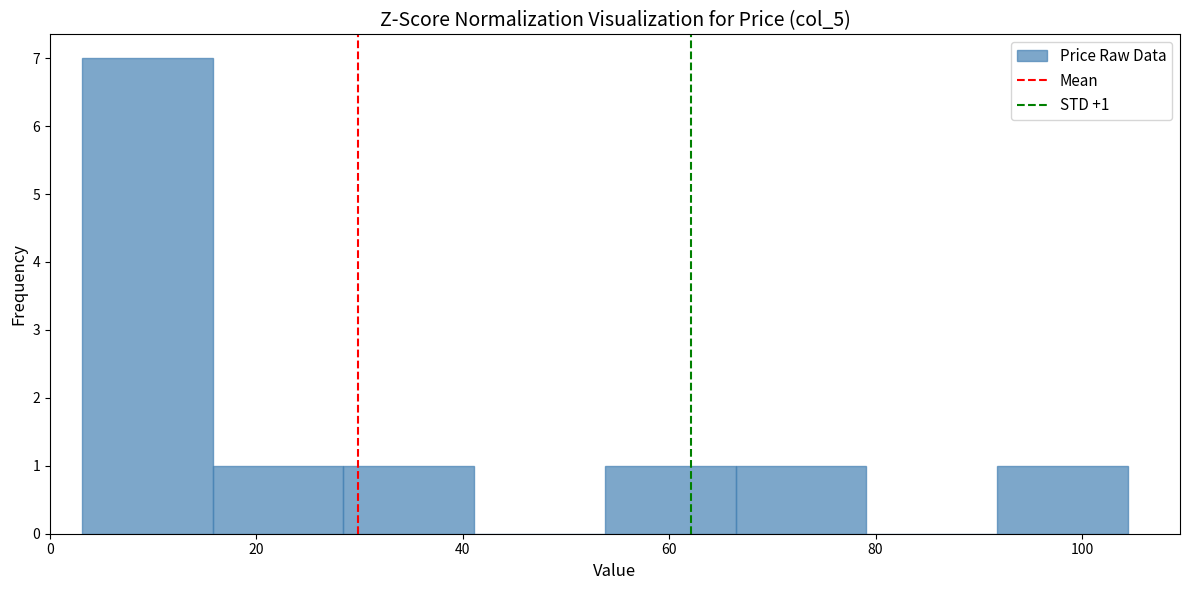

Which range on the x-axis has the tallest bar?

4 to 16